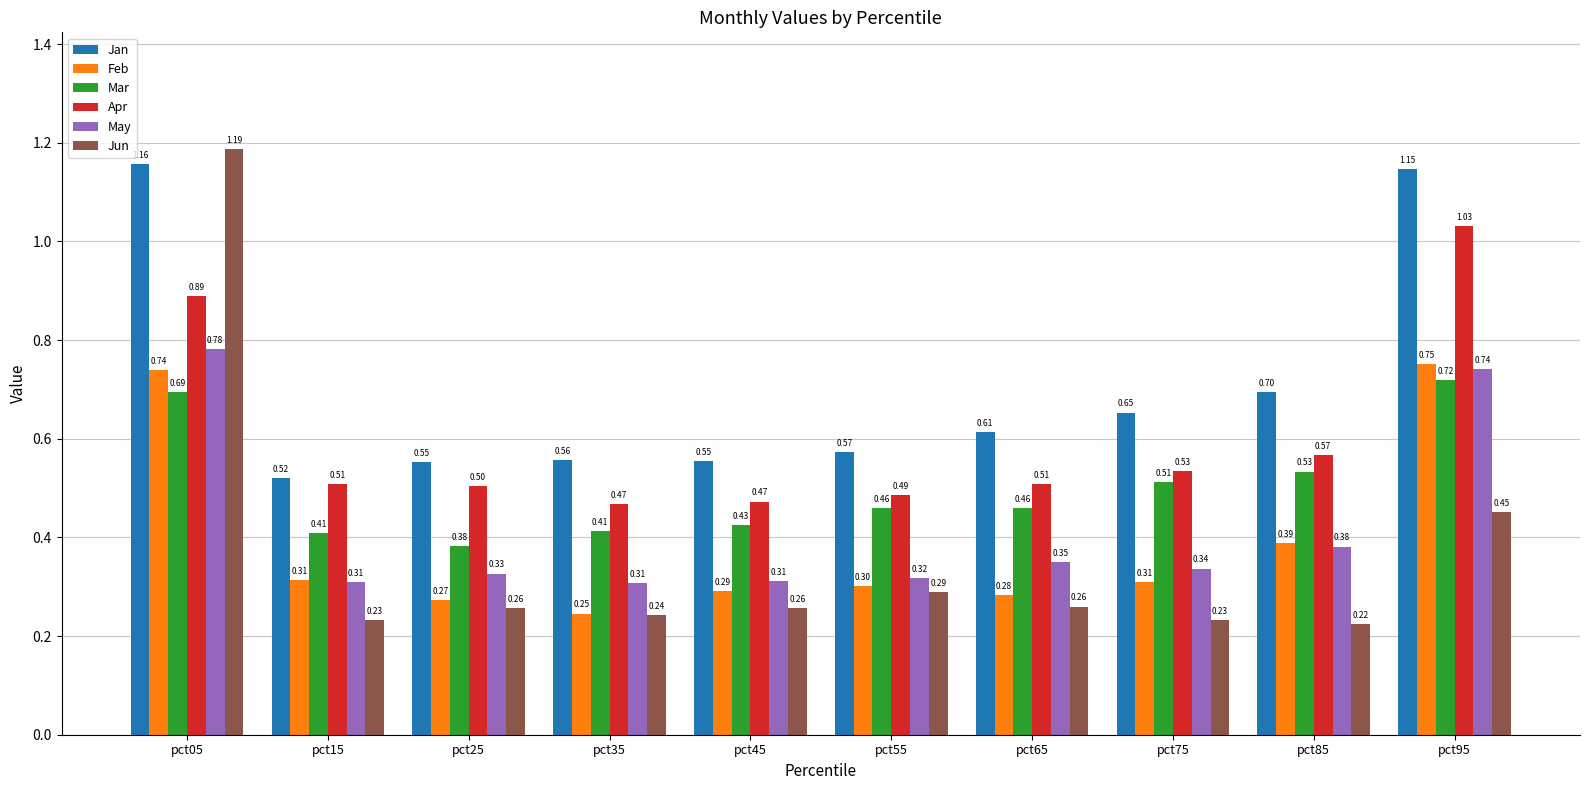

List the series in order of their peak value, highest first.

Jun, Jan, Apr, May, Feb, Mar